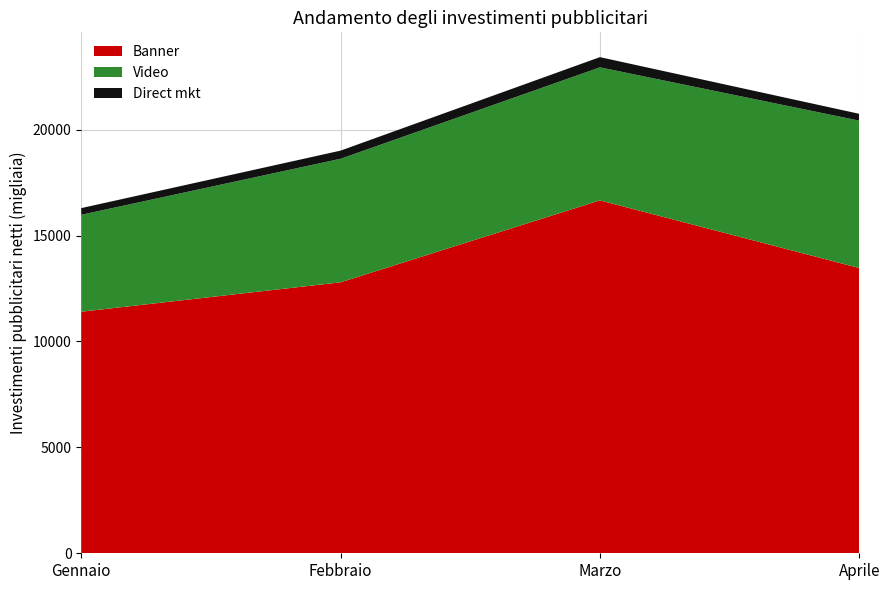

Reading right to left, extract all data points from this chart.

Banner: Aprile=13465.1	Marzo=16660.3	Febbraio=12791.7	Gennaio=11403.0
Video: Aprile=6958.6	Marzo=6279.8	Febbraio=5832.4	Gennaio=4576.2
Direct mkt: Aprile=322.4	Marzo=481.5	Febbraio=384.2	Gennaio=315.4